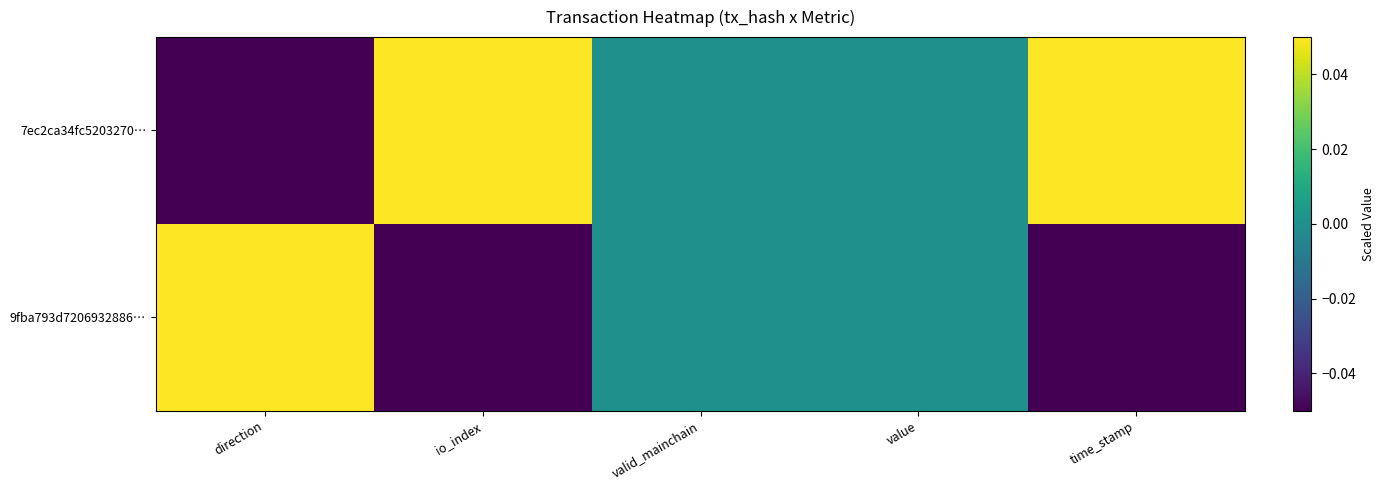

Rank the series by their average value, from lowest to highest.

9fba793d7206932886…, 7ec2ca34fc5203270…